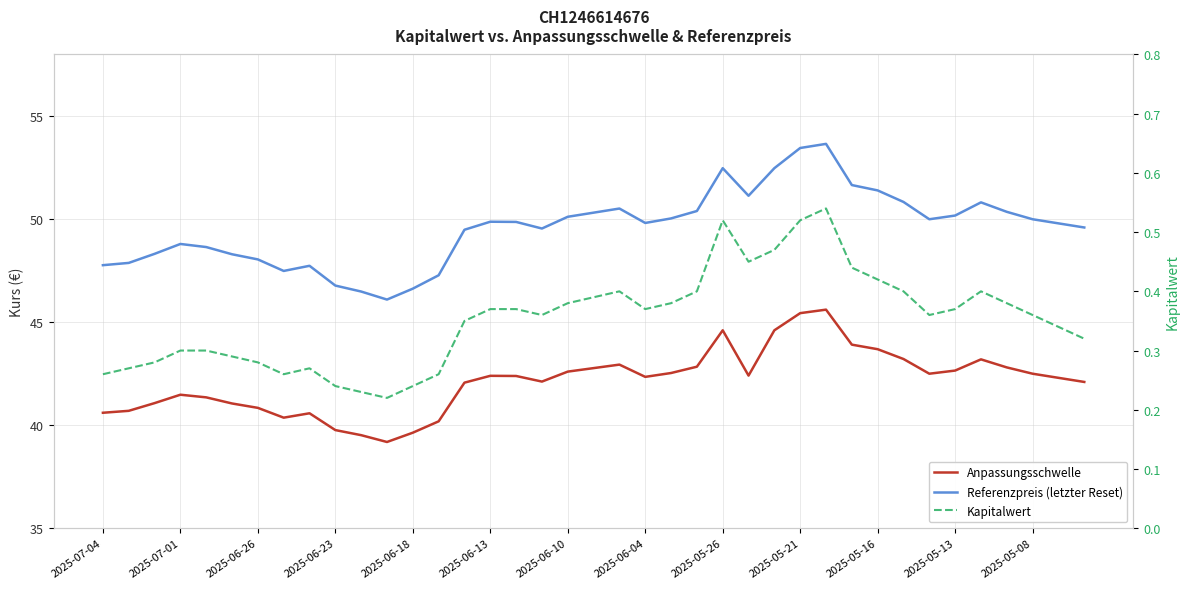

Rank the series by their maximum value, from lowest to highest.

Kapitalwert, Anpassungsschwelle, Referenzpreis (letzter Reset)